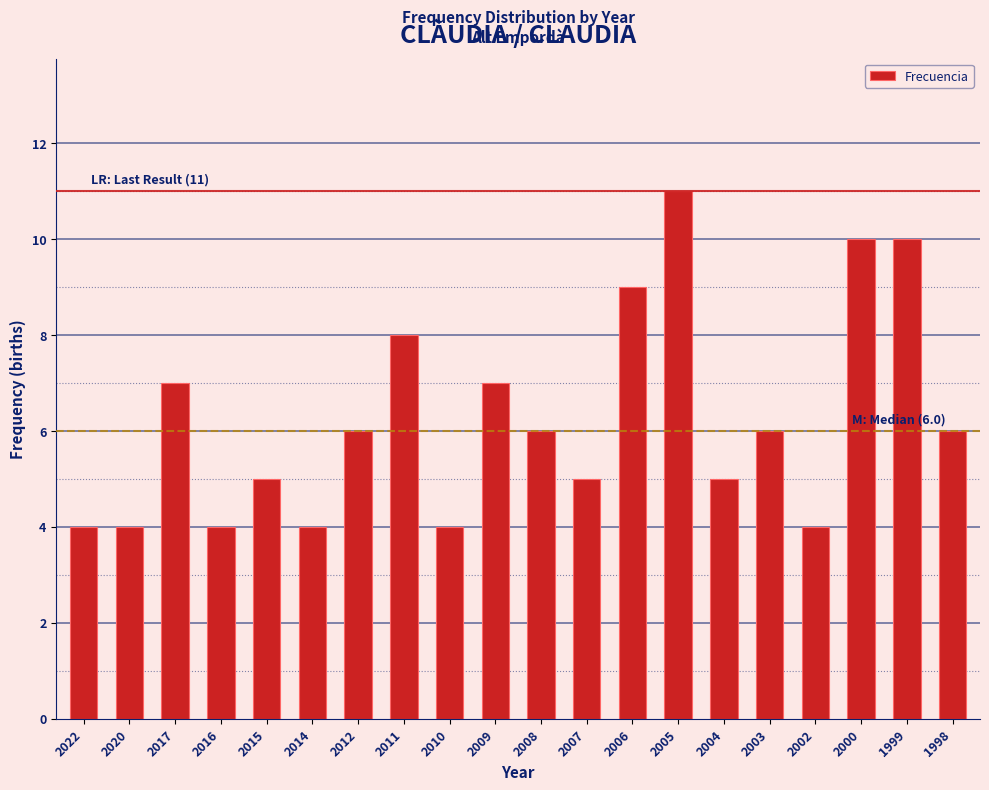

Reading left to right, extract all data points from this chart.

4	4	7	4	5	4	6	8	4	7	6	5	9	11	5	6	4	10	10	6